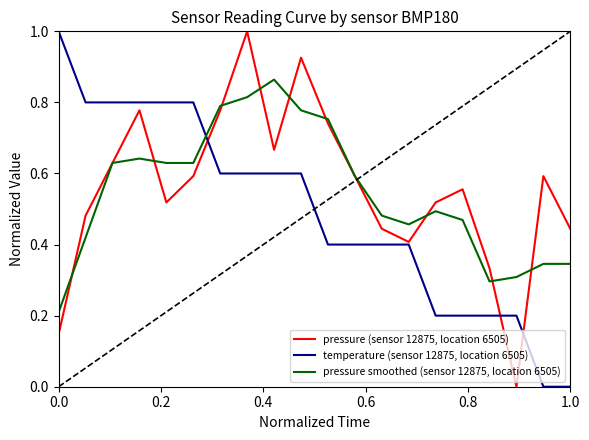

What is the maximum value shown in the chart?

1.0